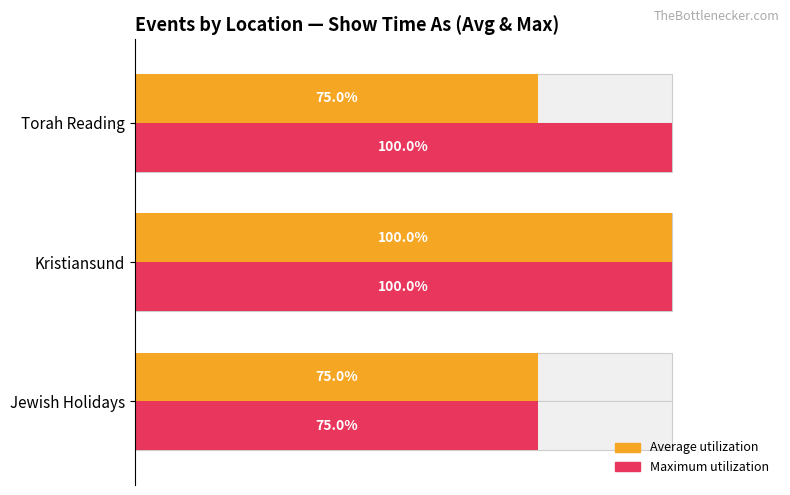

How many Maximum utilization values are between 75 and 100?

3